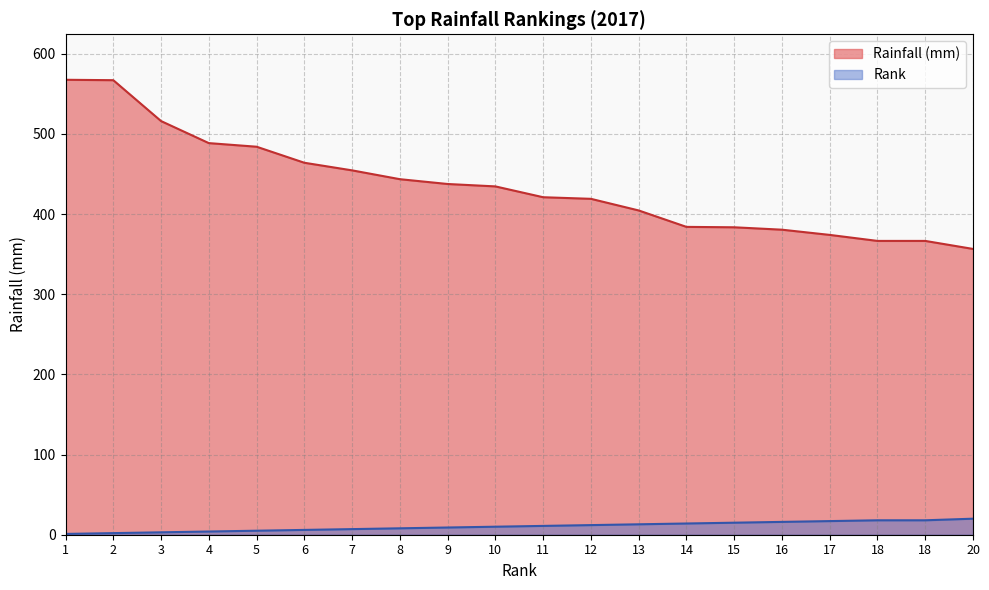

Is it true that Rainfall (mm) equals 302.1 at 1?

False